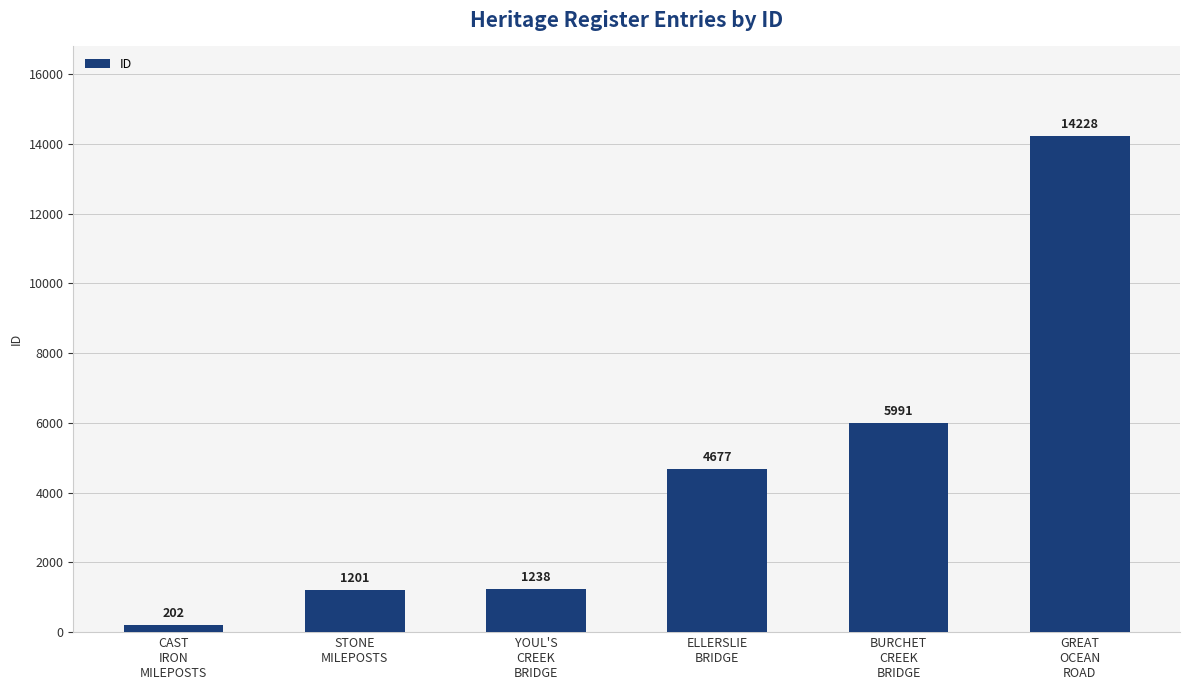

Reading left to right, list all the values displayed in this chart.

CAST
IRON
MILEPOSTS=202	STONE
MILEPOSTS=1201	YOUL'S
CREEK
BRIDGE=1238	ELLERSLIE
BRIDGE=4677	BURCHET
CREEK
BRIDGE=5991	GREAT
OCEAN
ROAD=14228